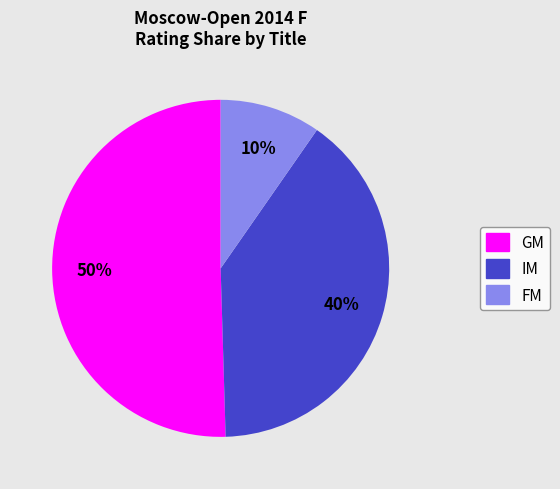

Combined, do IM and GM account for over 50%?

Yes